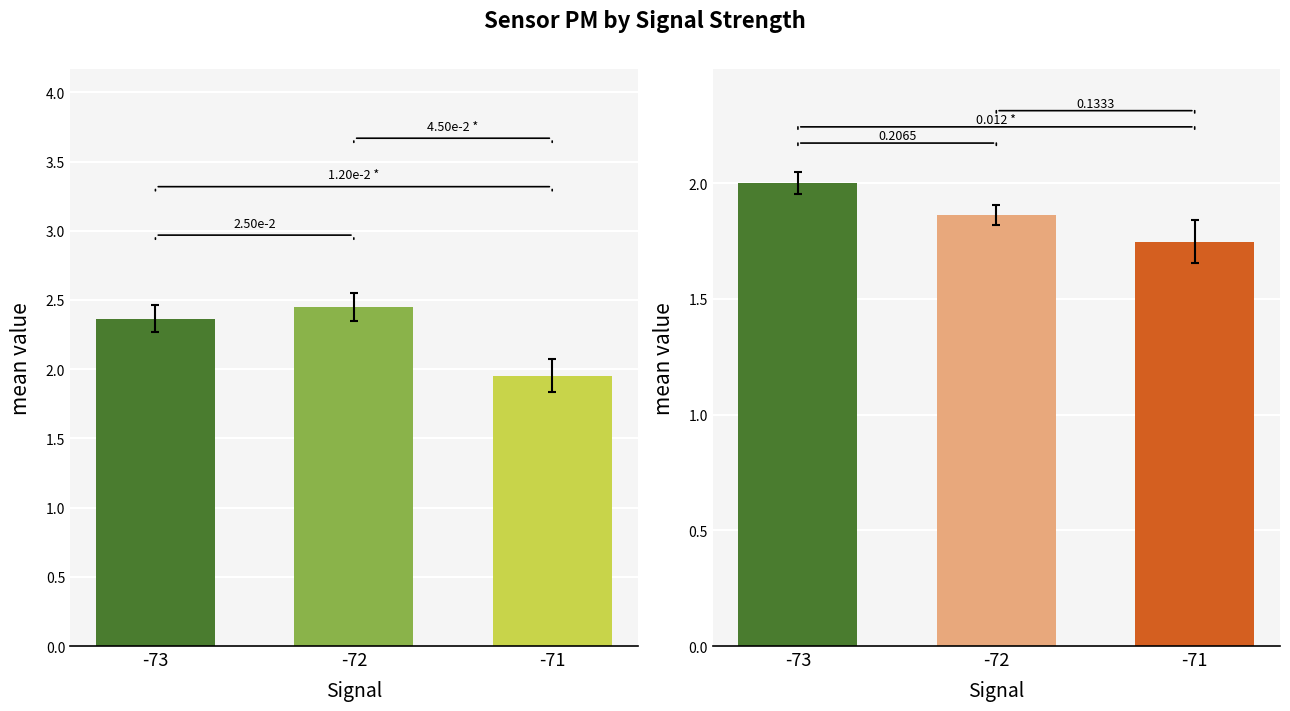

Rank the categories by value from lowest to highest.

-71, -73, -72